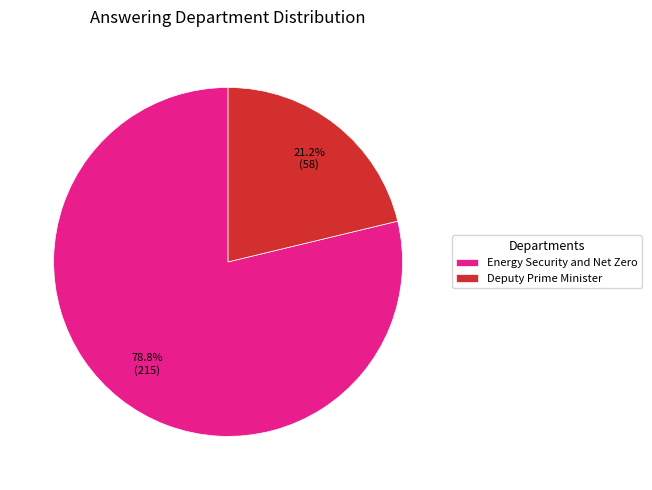

How many slices are in this pie chart?

2